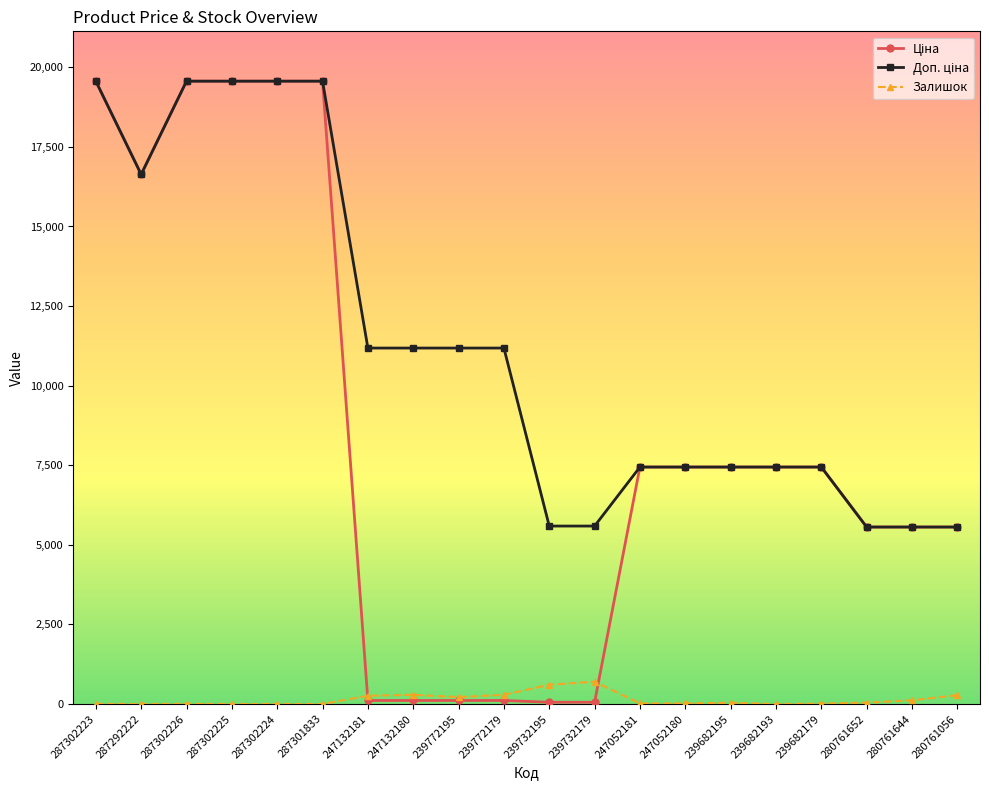

At which label does Залишок first exceed 41?

247132181